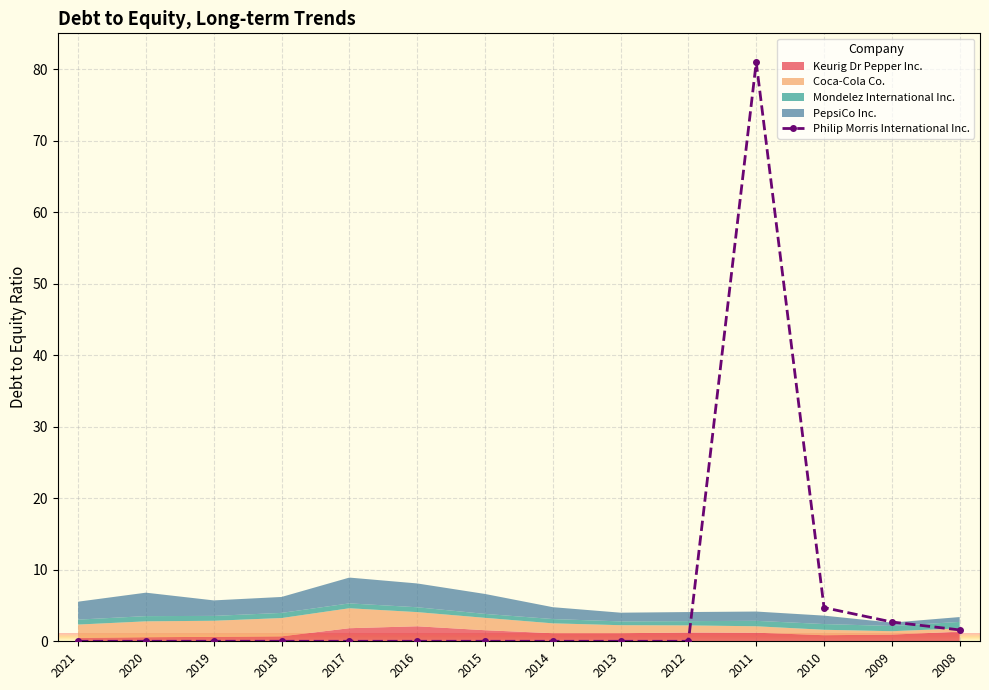

What is the sum of the values at 2016 and 2010?

4.7